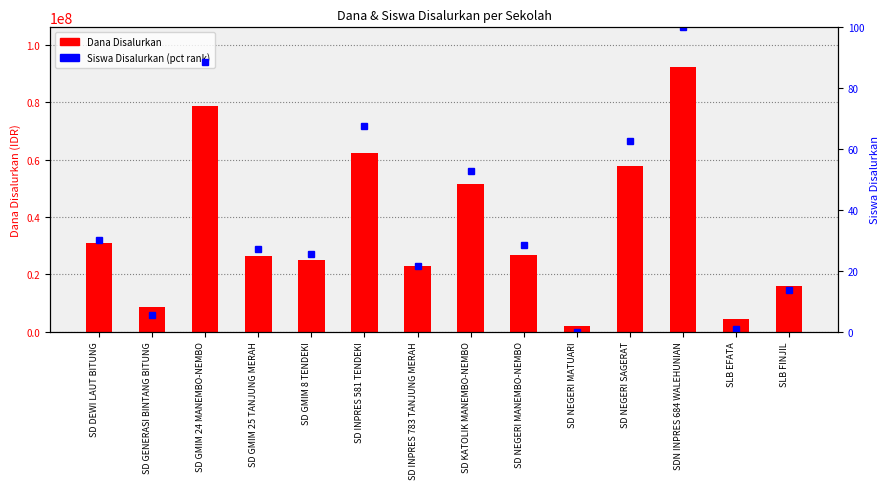

What is the highest value of the Siswa Disalurkan (pct rank) series?

100.0